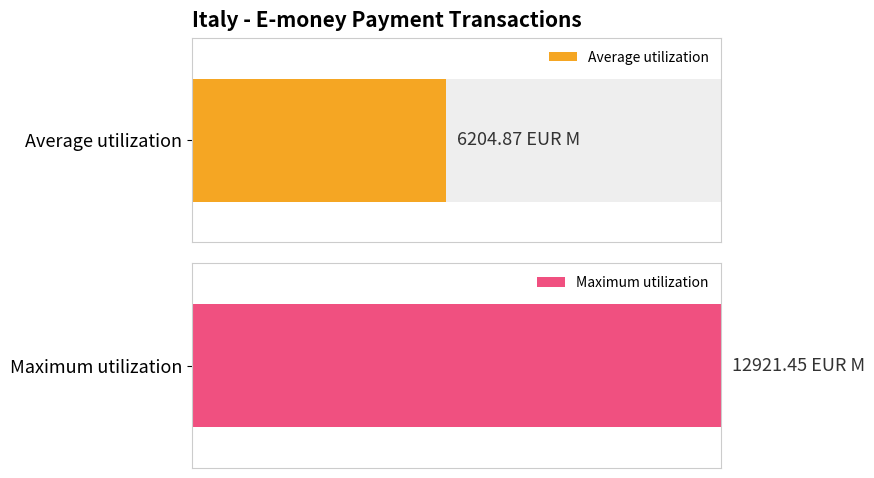

What is the maximum value shown in the chart?

12921.5